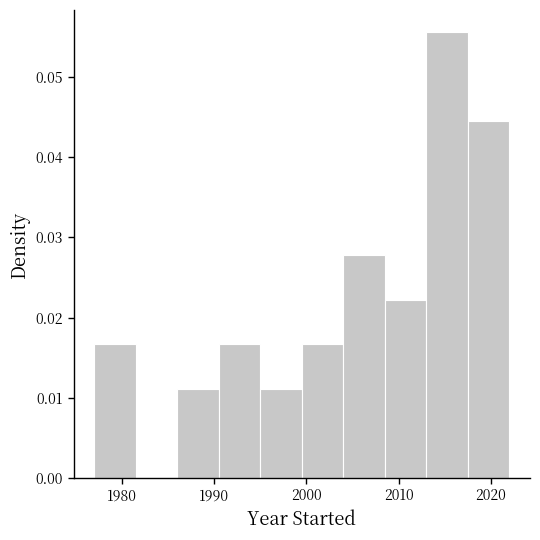

Reading left to right, list every bar in this chart as the range it spans on the x-axis followed by its height. Neither the bar edges nor the heights are printed on the chart, so give them approximately, as read against the axes.

1977.0 to 1981.5: 0.017
1981.5 to 1986.0: 0
1986.0 to 1990.5: 0.011
1990.5 to 1995.0: 0.017
1995.0 to 1999.5: 0.011
1999.5 to 2004.0: 0.017
2004.0 to 2008.5: 0.028
2008.5 to 2013.0: 0.022
2013.0 to 2017.5: 0.056
2017.5 to 2022.0: 0.044